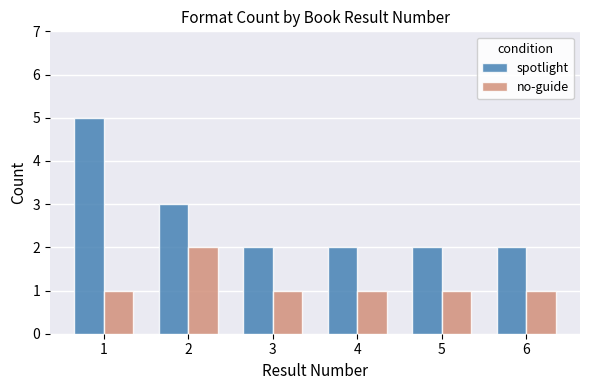

Are the bars grouped side by side (vs. stacked)?

Yes